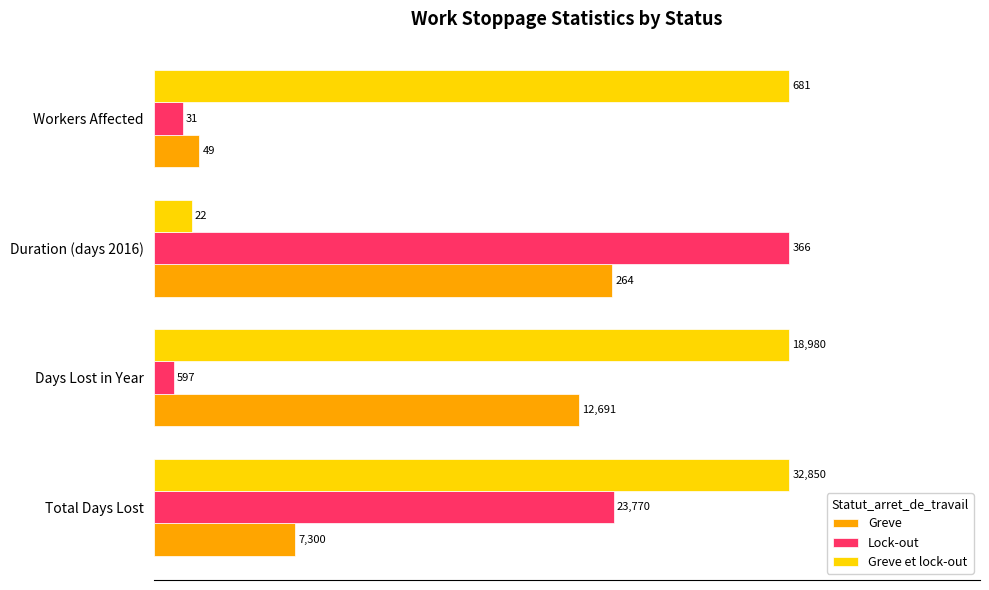

What are all the series names shown in the legend?

Greve, Lock-out, Greve et lock-out